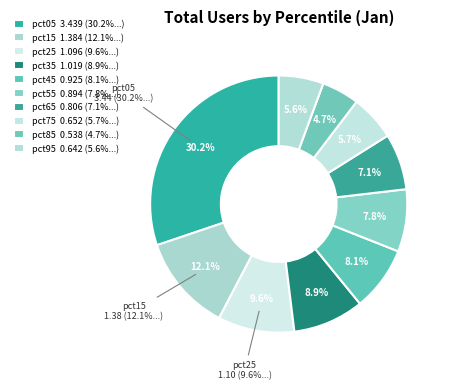

Is pct15 the majority of the pie?

No